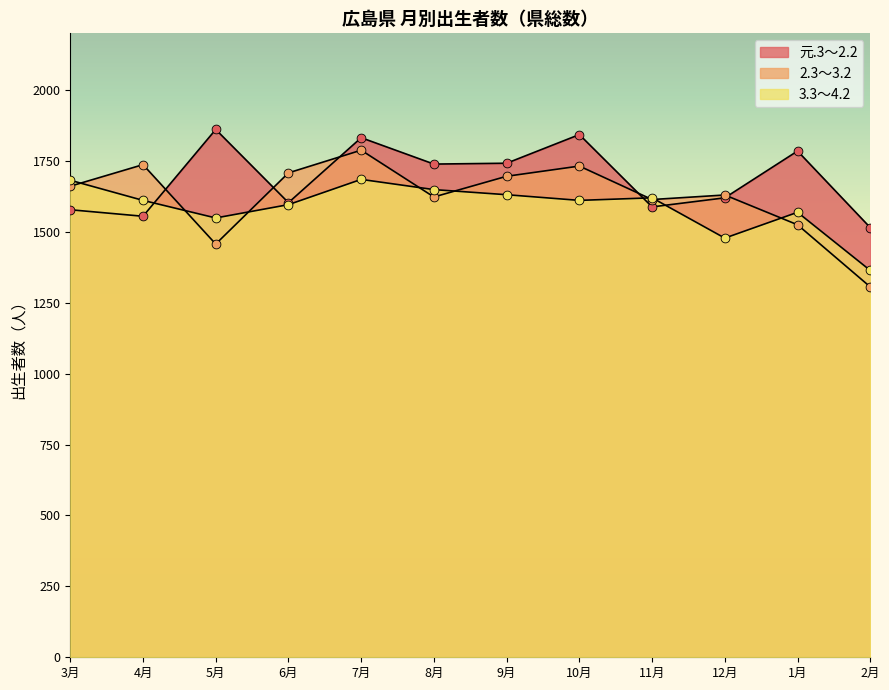

Which series has the largest total across all categories?

元.3～2.2